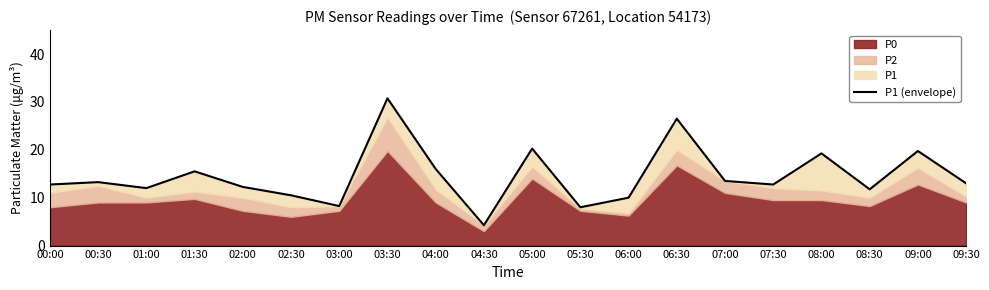

How many points are lower than both their immediate neighbors (excluding endpoints)?

6